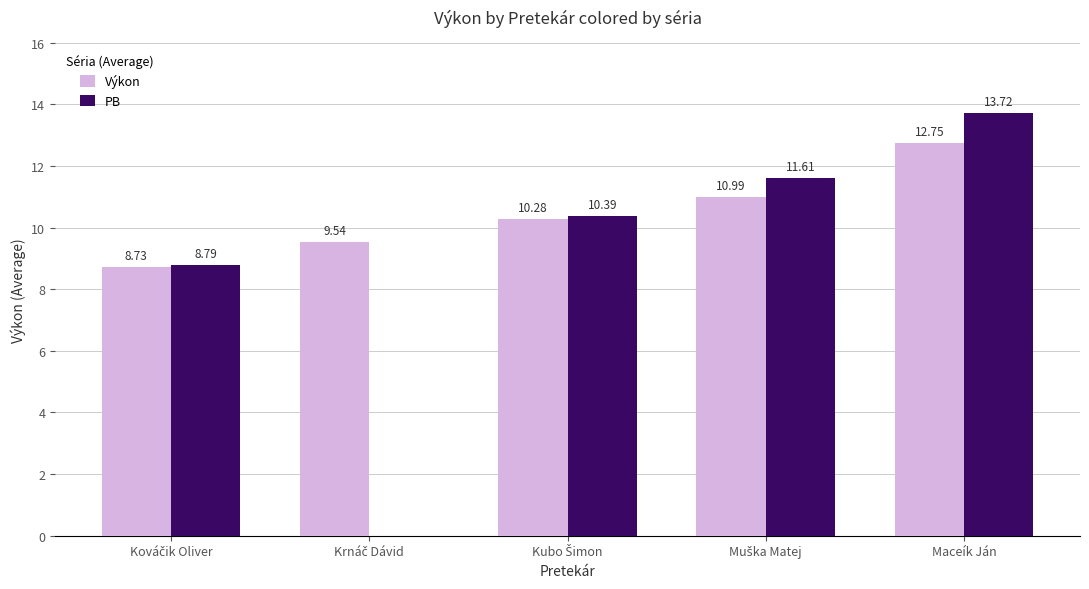

At which label does Výkon reach its peak?

Maceík Ján